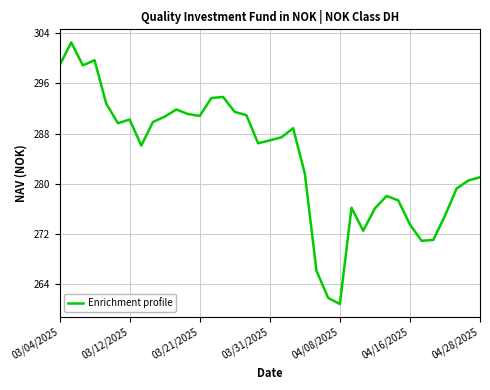

Does the chart display data point markers on the line(s)?

No